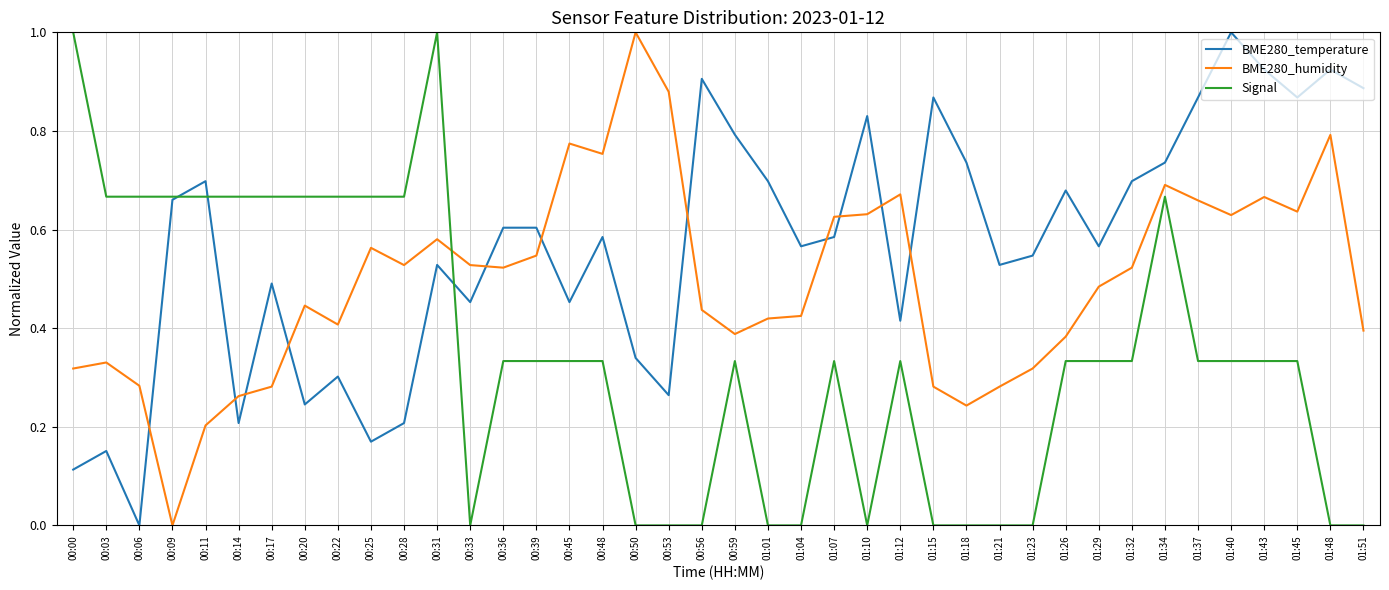

Is the value of BME280_temperature at 01:51 greater than the value of Signal at 01:10?

Yes